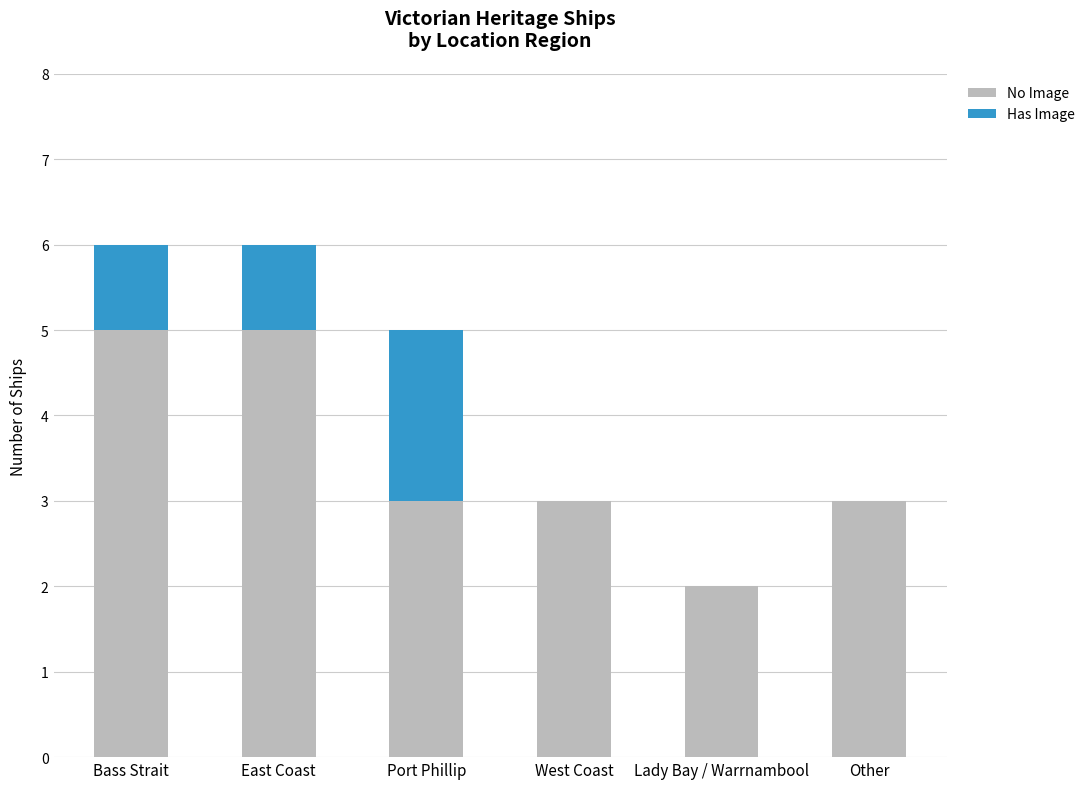

The value of No Image at Bass Strait is 1. True or false?

False